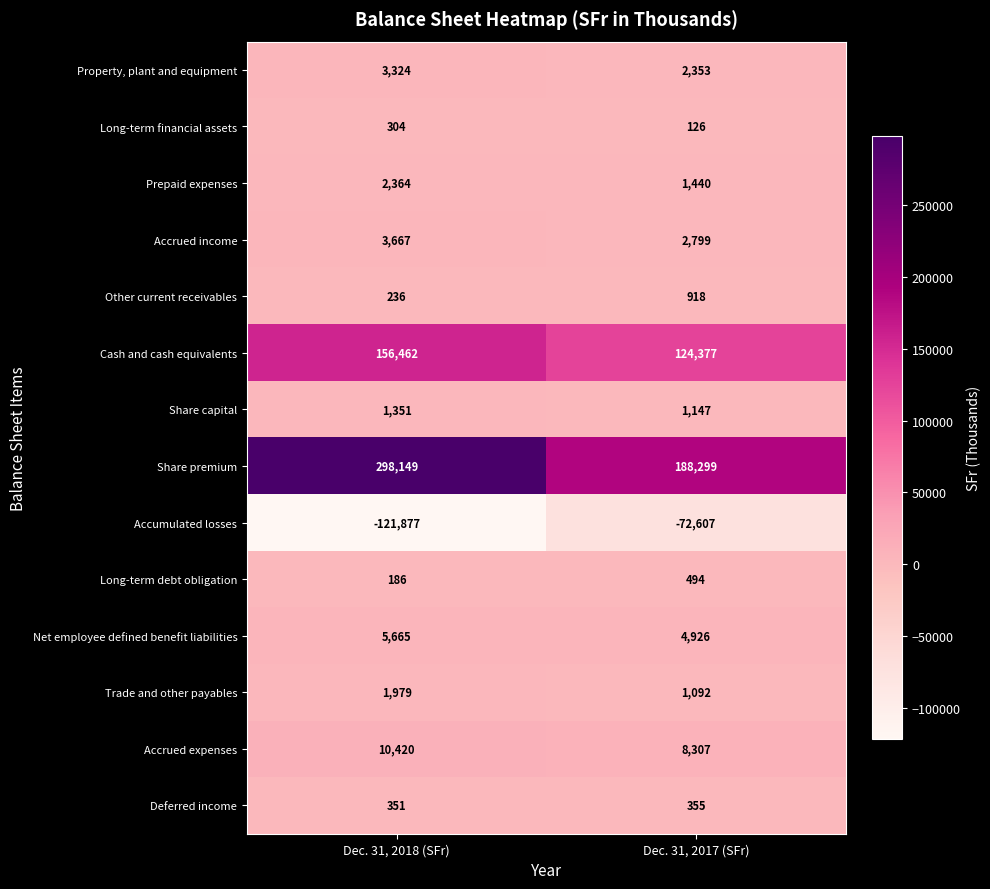

What is the average value of the Share capital series?

1249